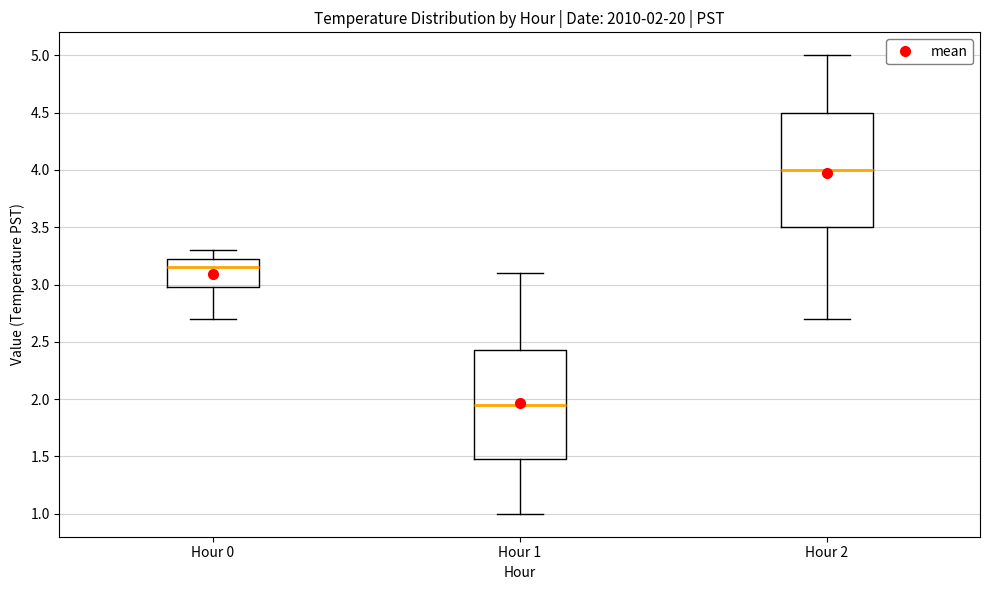

Which box is the tallest, from its lower edge to its upper edge?

Hour 2